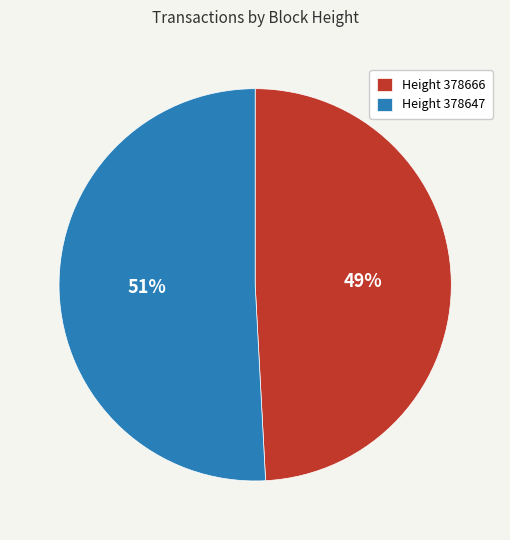

To the nearest percent, what portion does Height 378647 represent?

51%